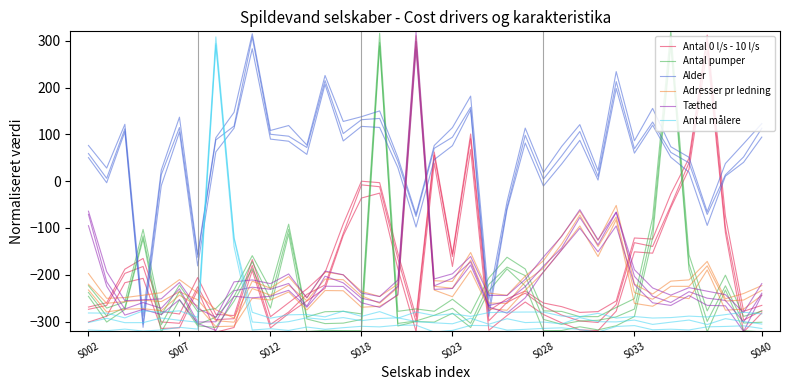

How many data points in Antal målere are above -299?

17